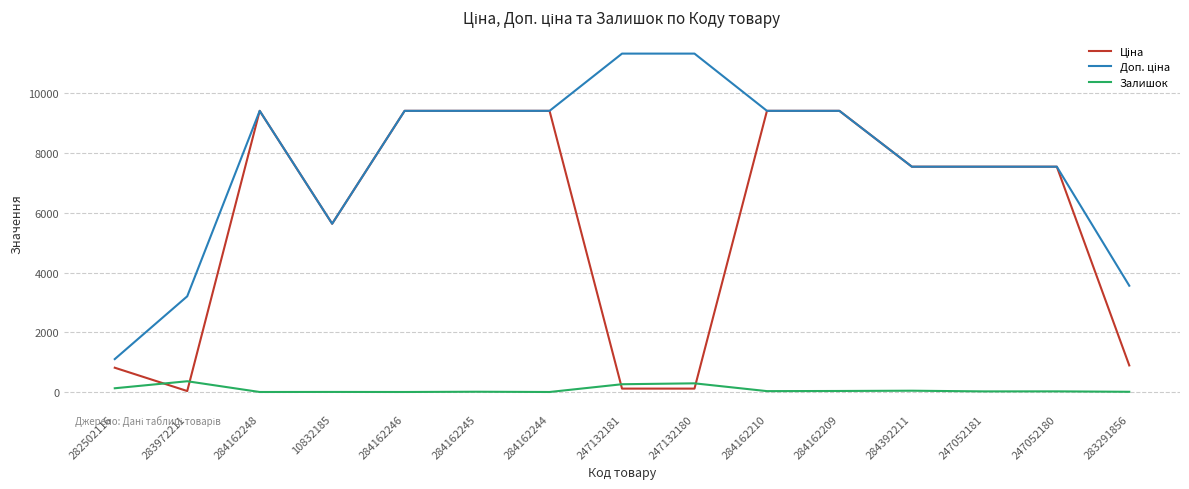

What is the greatest value displayed?

11334.0